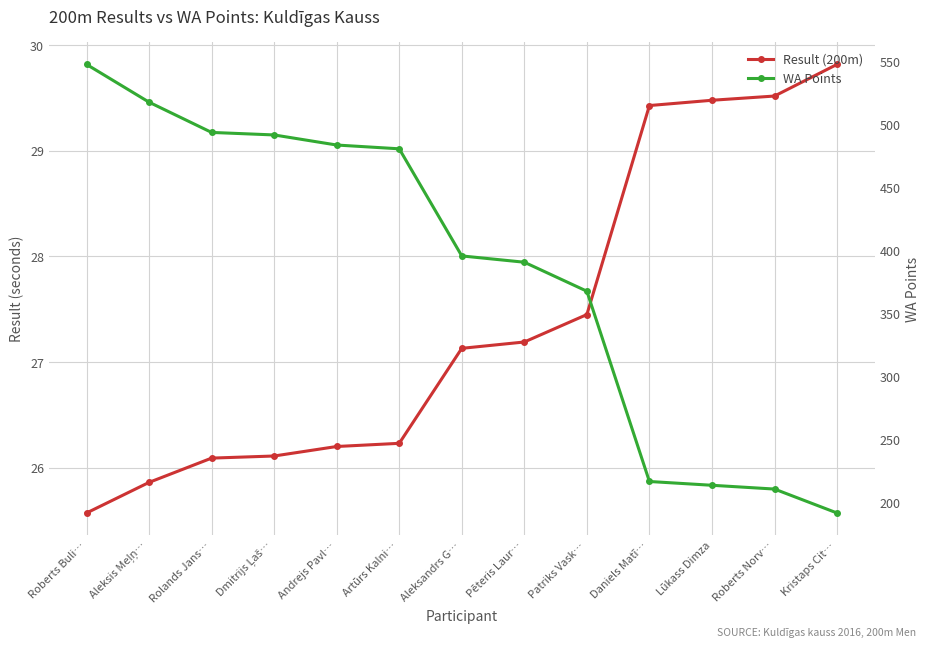

True or false: Result (200m) has more than 1 points higher than both neighbors.

False